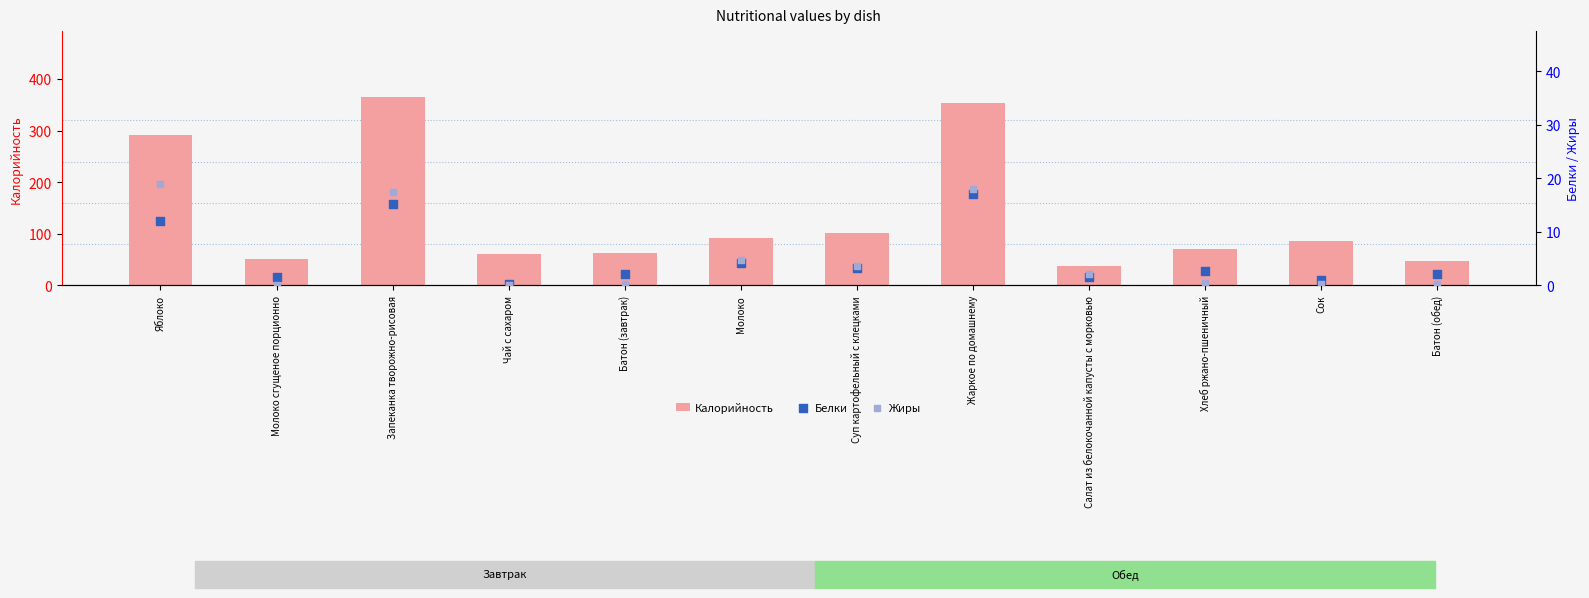

What are all the series names shown in the legend?

Калорийность, Белки, Жиры